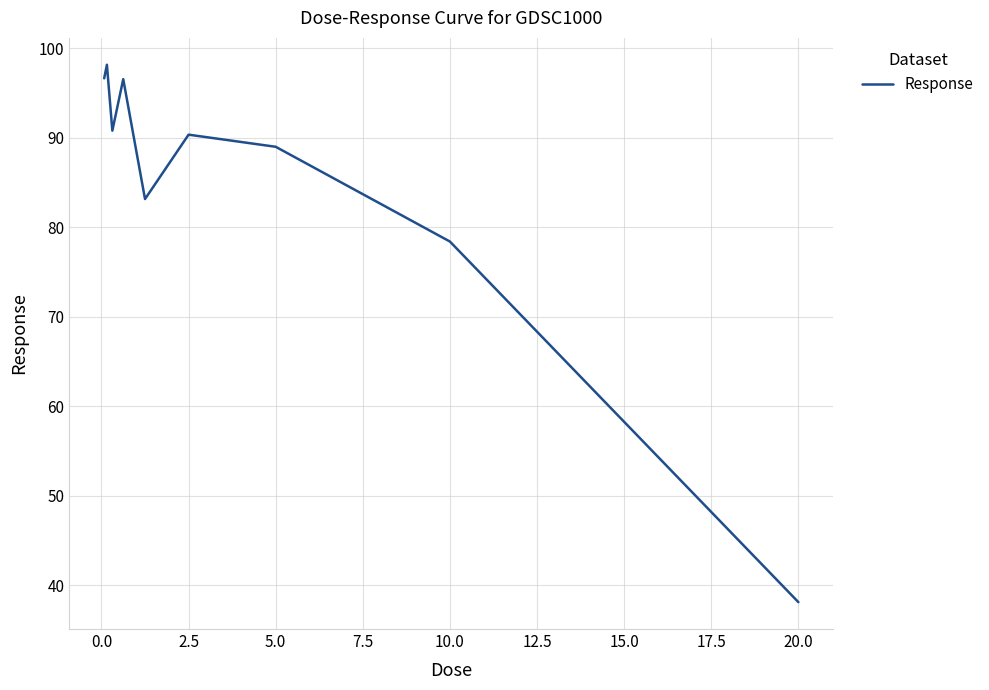

How many lines are shown in the chart?

1